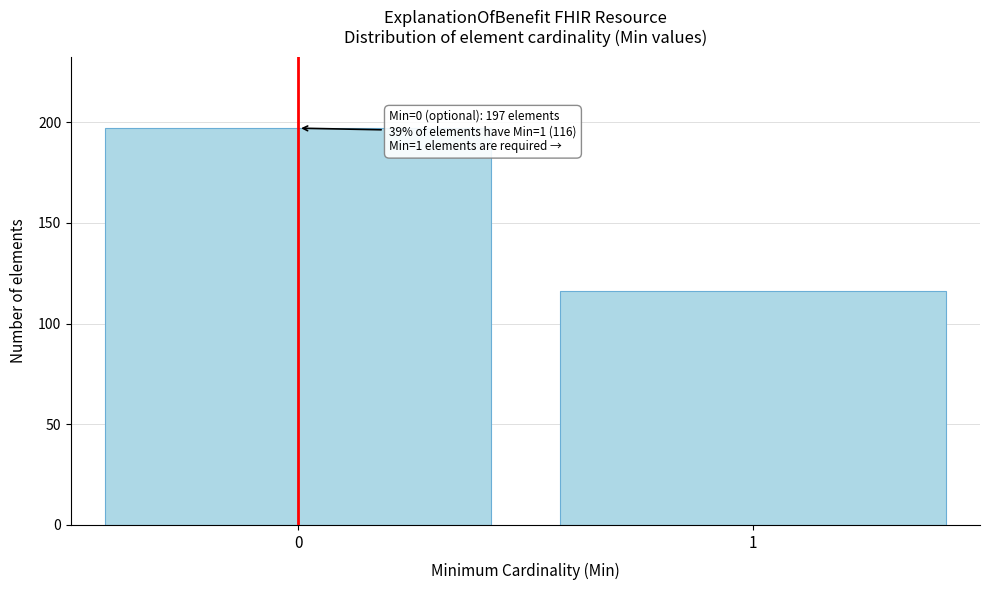

Reading left to right, list all the values displayed in this chart.

0=197	1=116